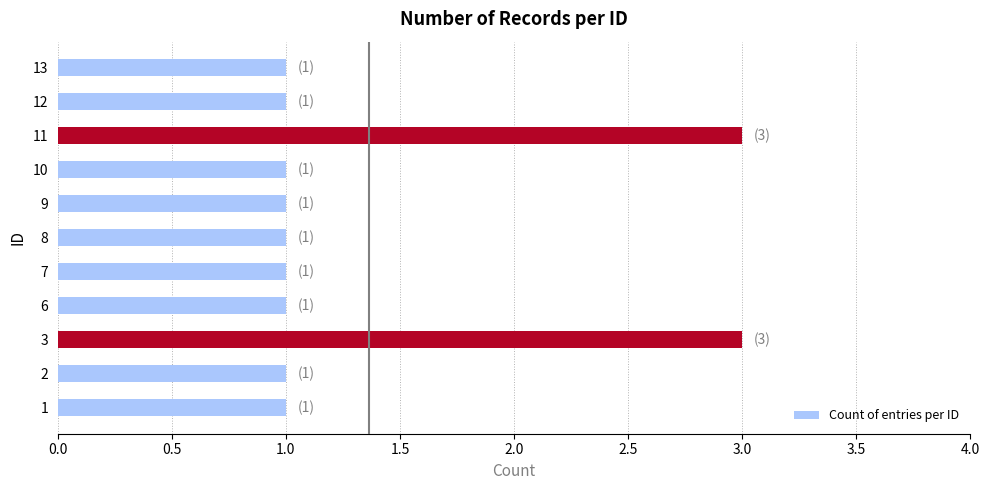

What is the difference between the maximum and minimum values?

2